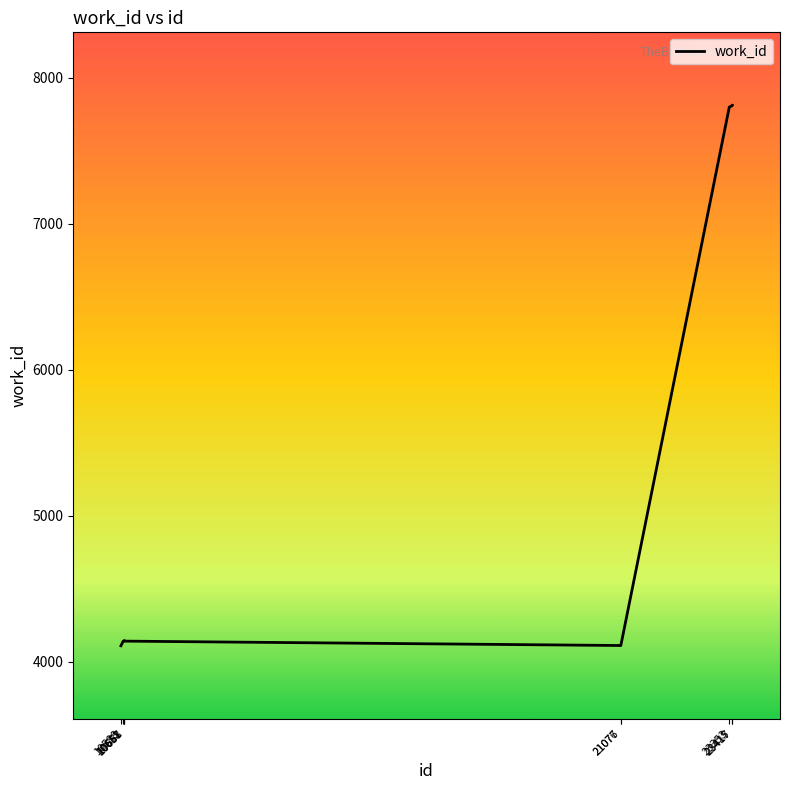

What value does the data have at 21076, to the nearest 50?

4100